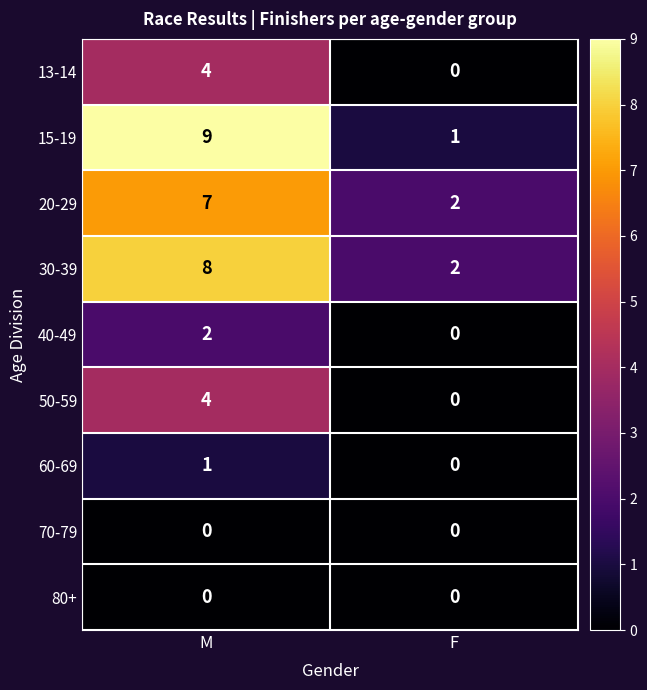

Reading left to right, list all the values displayed in this chart.

13-14: M=4	F=0
15-19: M=9	F=1
20-29: M=7	F=2
30-39: M=8	F=2
40-49: M=2	F=0
50-59: M=4	F=0
60-69: M=1	F=0
70-79: M=0	F=0
80+: M=0	F=0